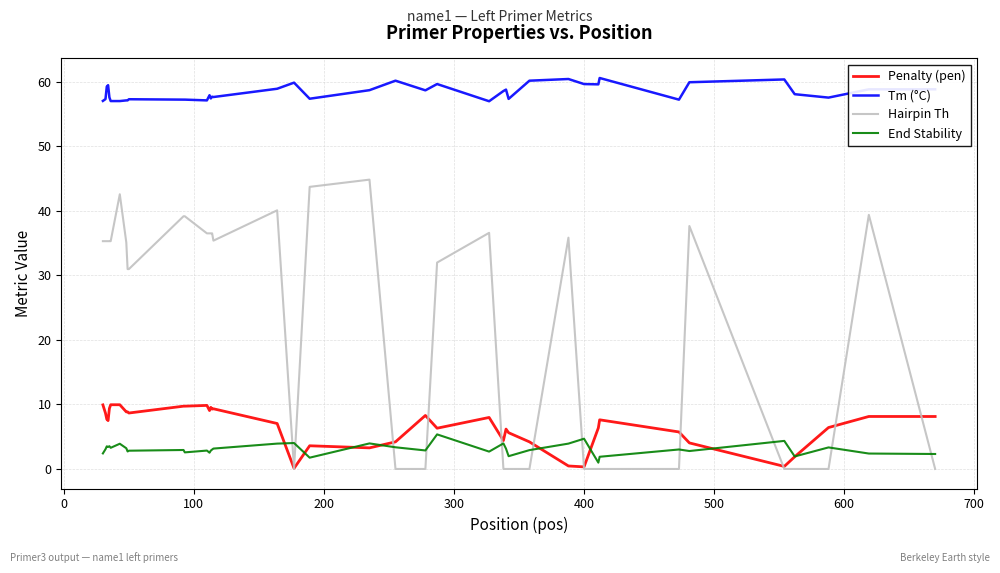

Which series has the largest total across all categories?

Tm (°C)